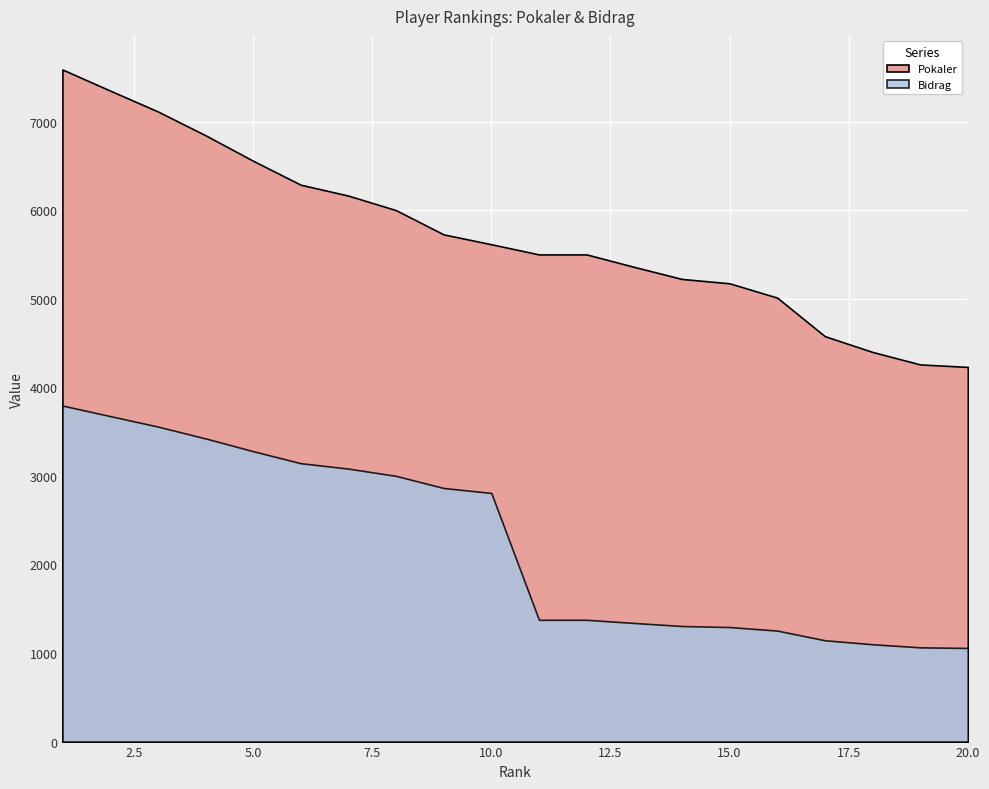

Reading right to left, list all the values displayed in this chart.

Pokaler: 4230	4258	4399	4577	5012	5174	5223	5359	5500	5500	5615	5726	6000	6164	6287	6558	6846	7115	7350	7588
Bidrag: 1057	1064	1099	1144	1253	1293	1305	1339	1375	1375	2807	2863	3000	3082	3143	3279	3423	3557	3675	3794